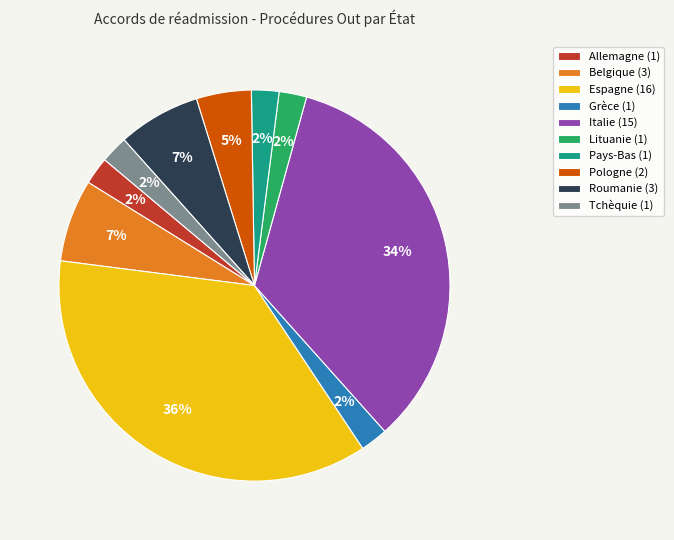

To the nearest percent, what is the combined percentage of Belgique and Allemagne?

9%